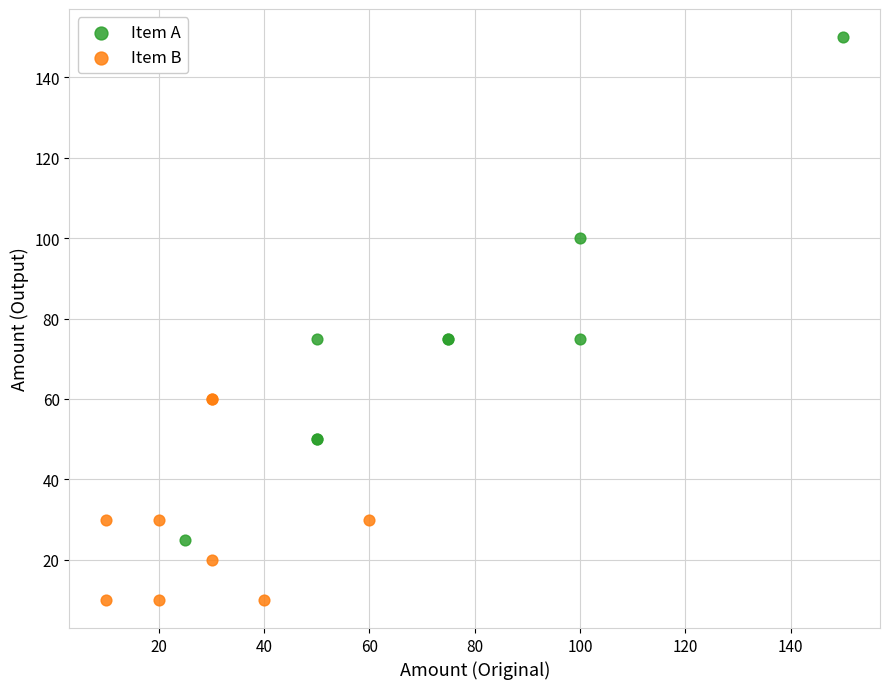

Which series has the largest Y range (max minus min)?

Item A